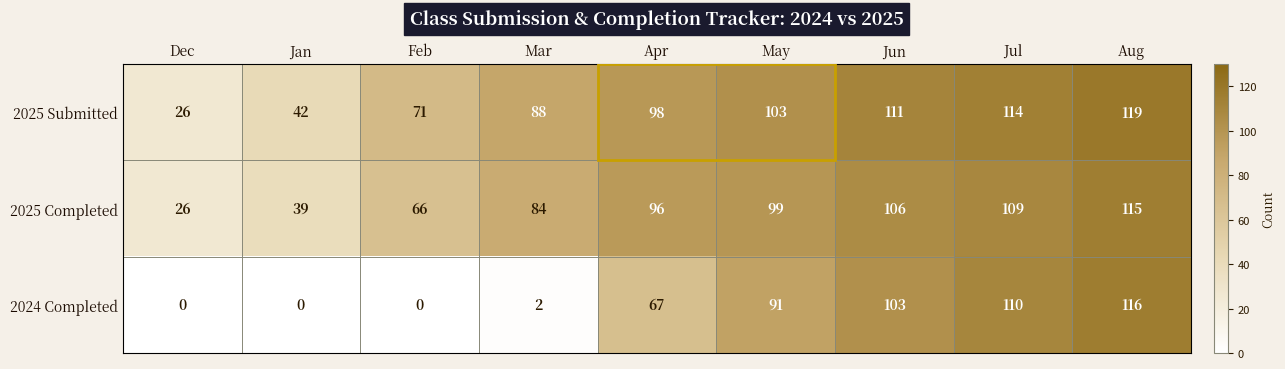

Rank the categories by 2025 Submitted value from highest to lowest.

Aug, Jul, Jun, May, Apr, Mar, Feb, Jan, Dec